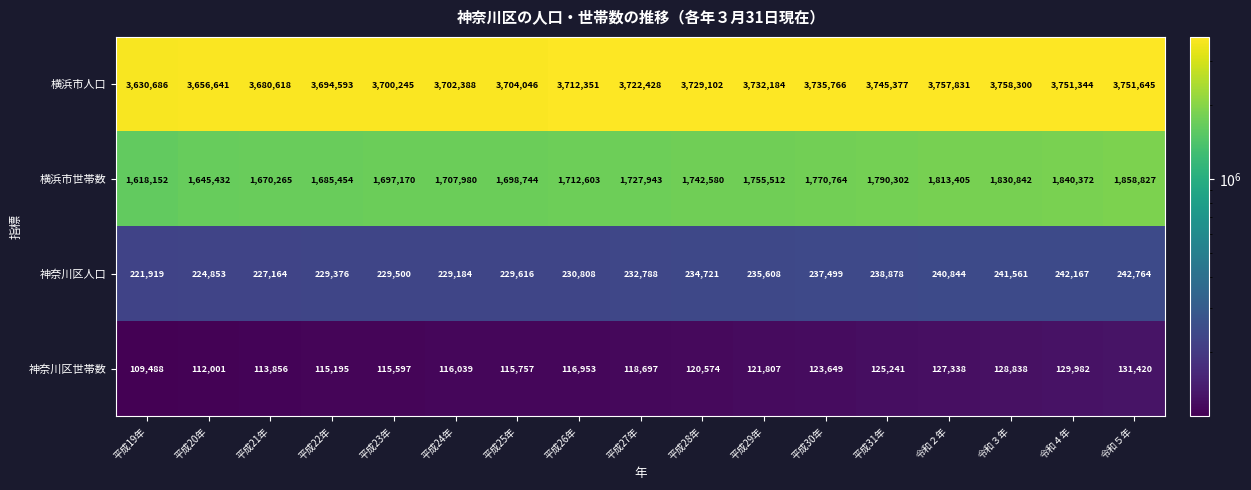

What is the average value of the 横浜市世帯数 series?

1739197